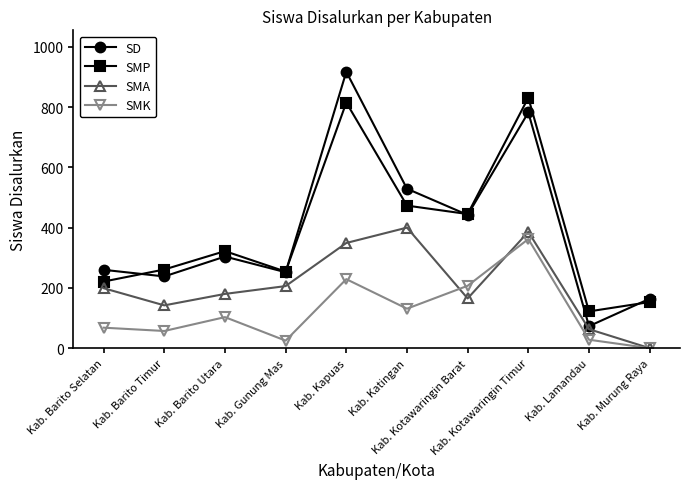

True or false: SMP and SMK intersect in this chart.

False